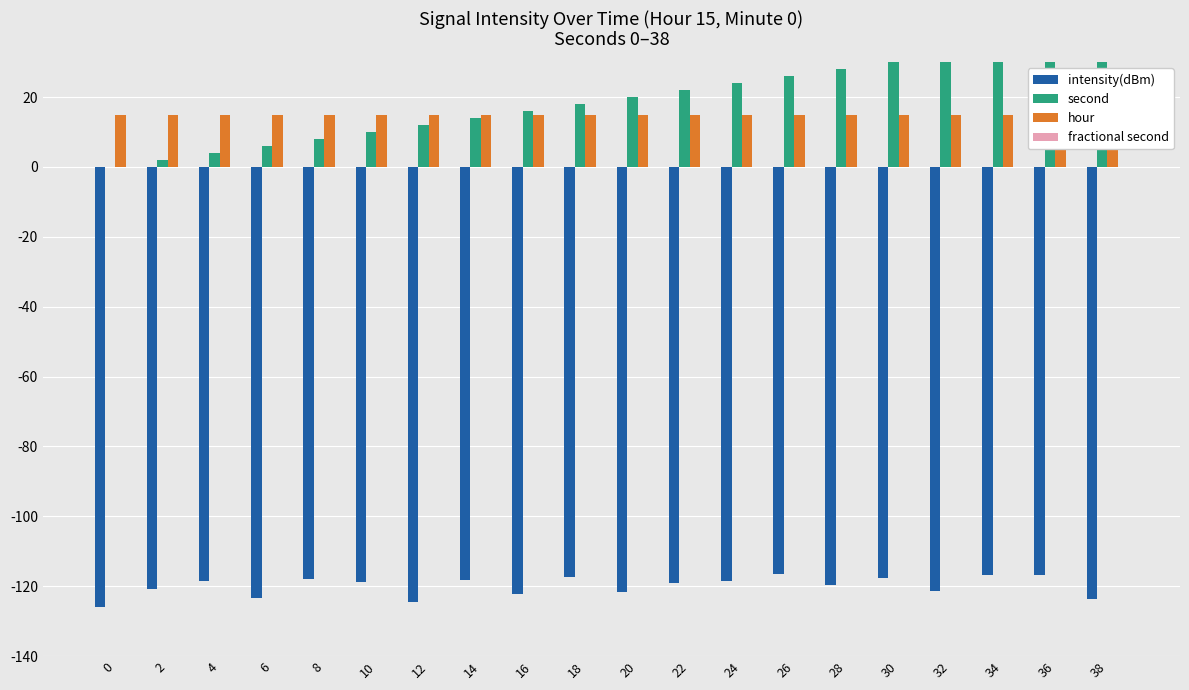

How many series are shown in this chart?

4